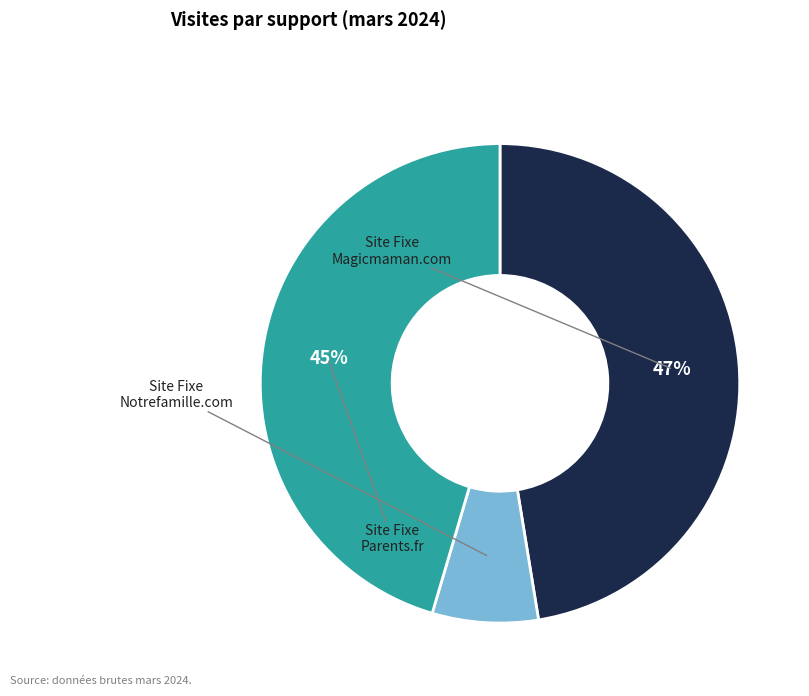

Does any single category account for the majority?

No